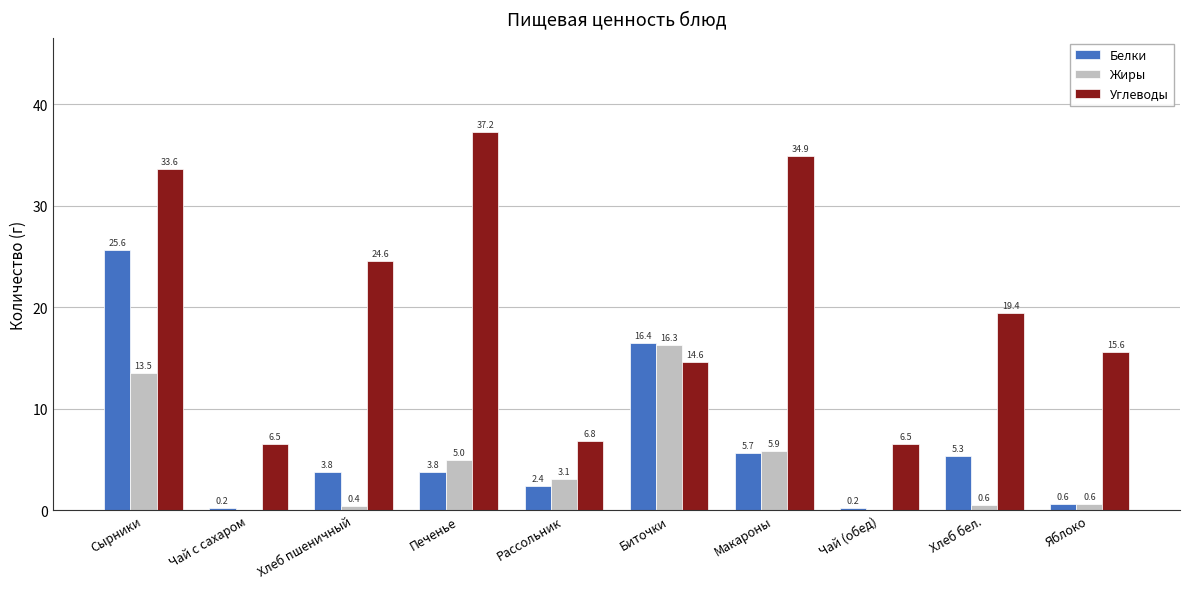

What is the sum of all Углеводы values?

199.8